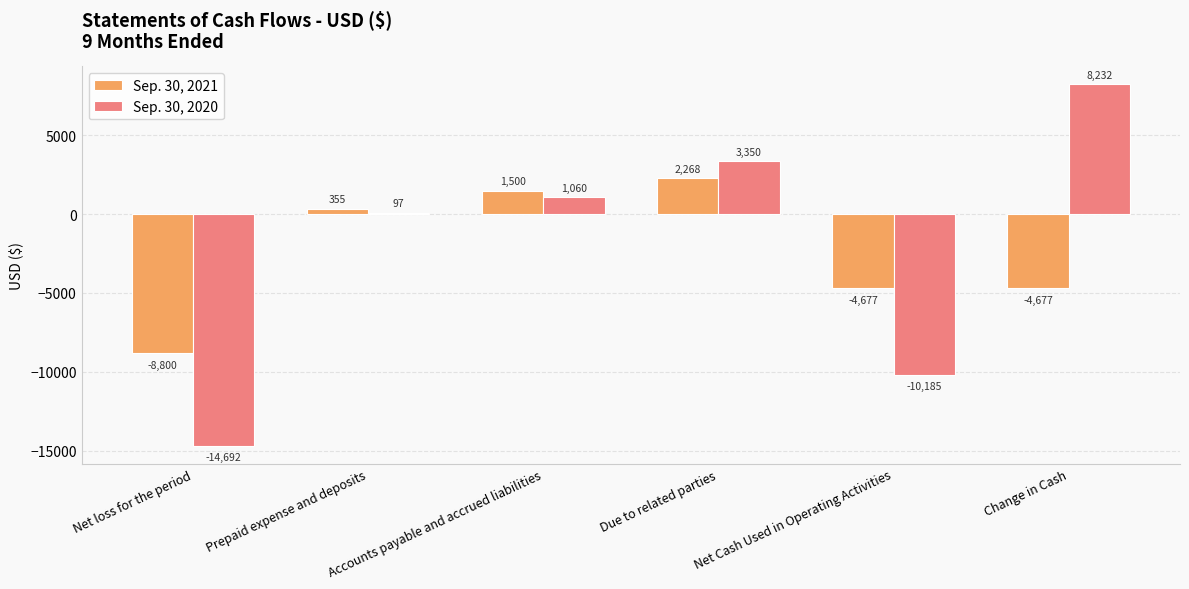

List the series in order of their overall mean, lowest first.

Sep. 30, 2021, Sep. 30, 2020